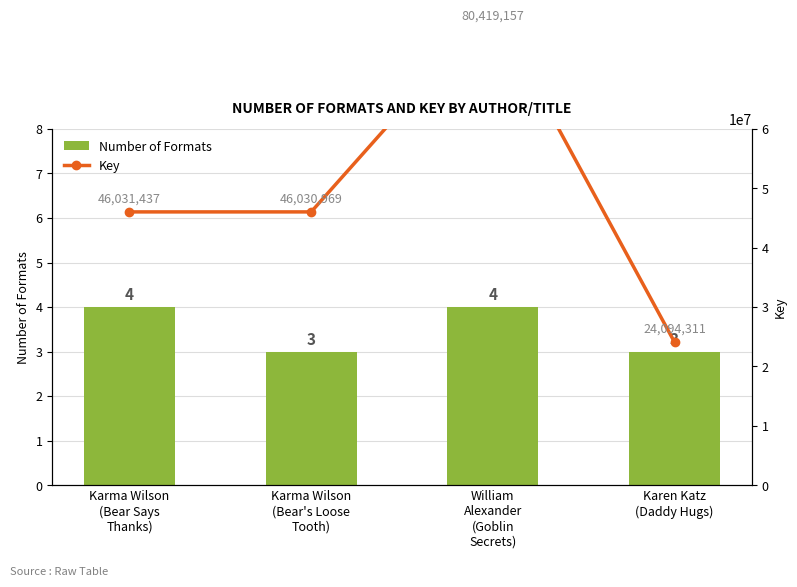

At which label is Key closest to 52256734?

Karma Wilson
(Bear Says
Thanks)